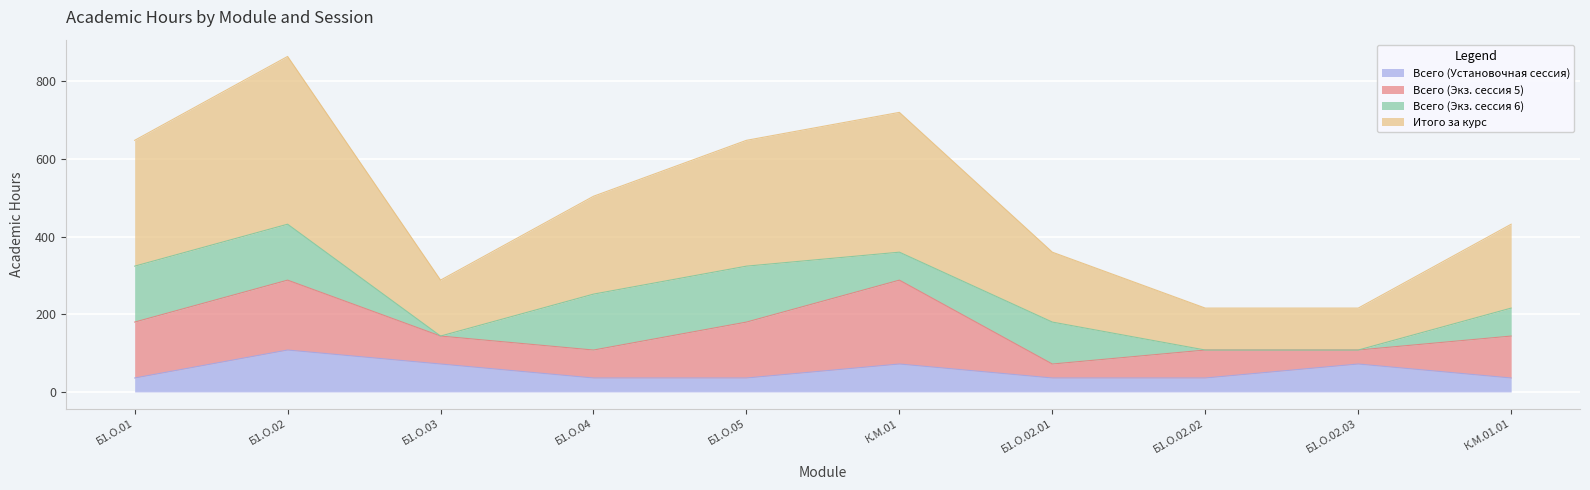

Where is the first local maximum for Итого за курс?

Б1.О.02